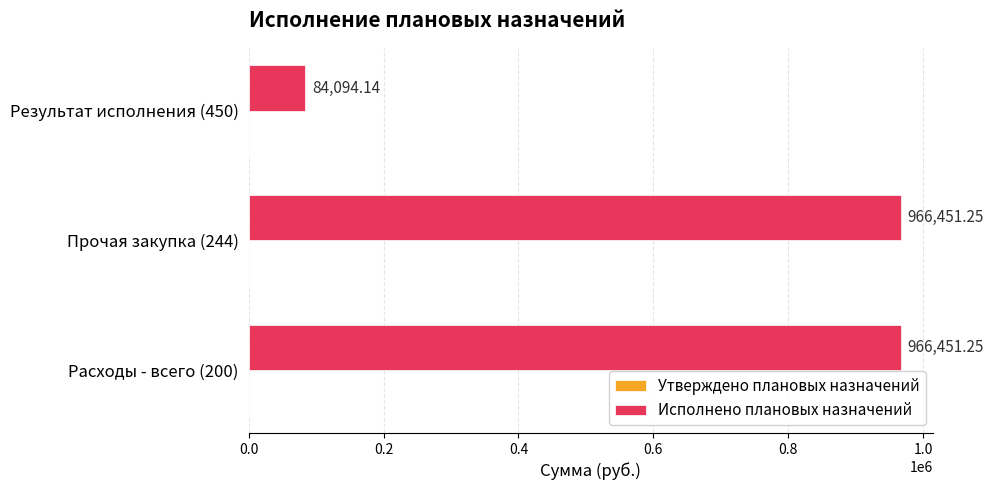

Between Расходы - всего (200) and Результат исполнения (450), which is larger?

Расходы - всего (200)